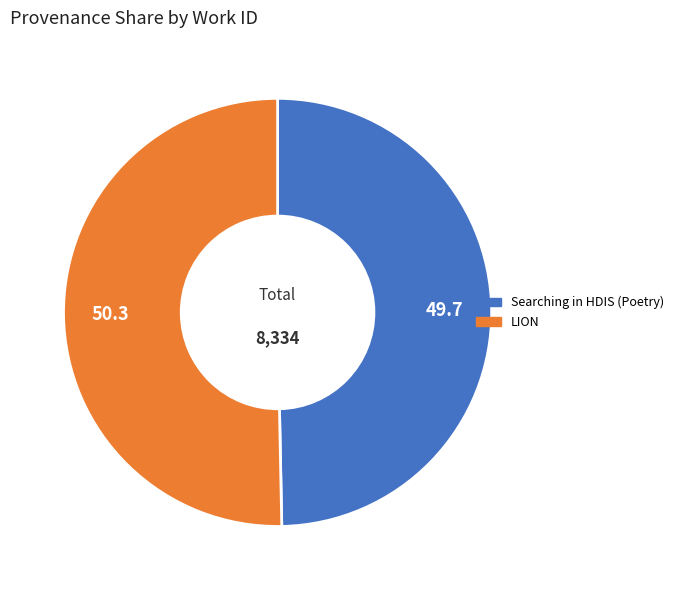

What is the ratio of the value at LION to the value at Searching in HDIS (Poetry)?

1.0